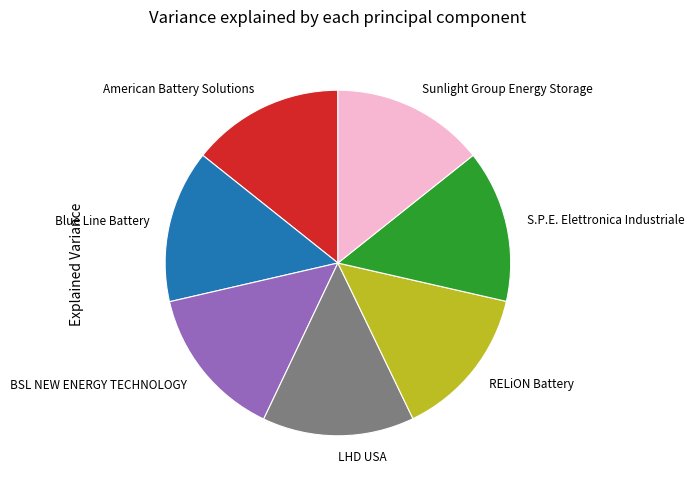

Do RELiON Battery and Blue Line Battery together represent more than half of the pie?

No